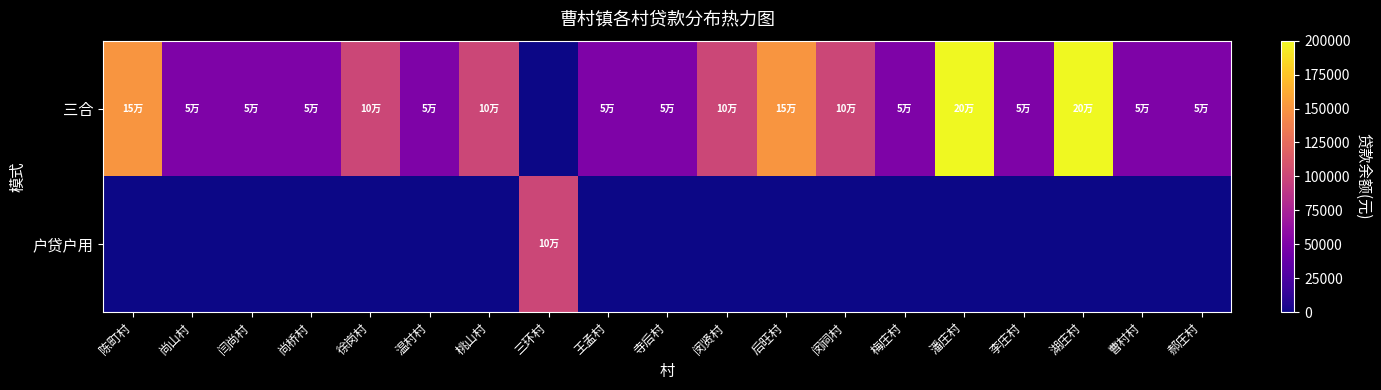

Count the number of categories in the chart.

19